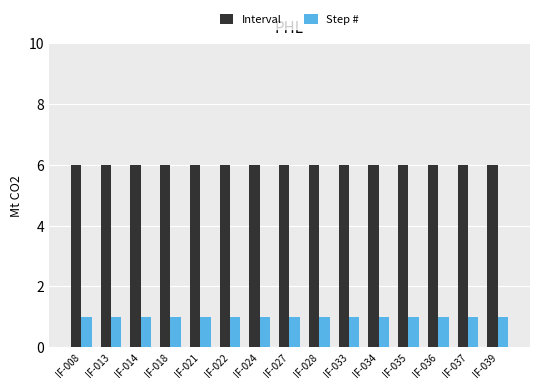

Which series has the largest total across all categories?

Interval